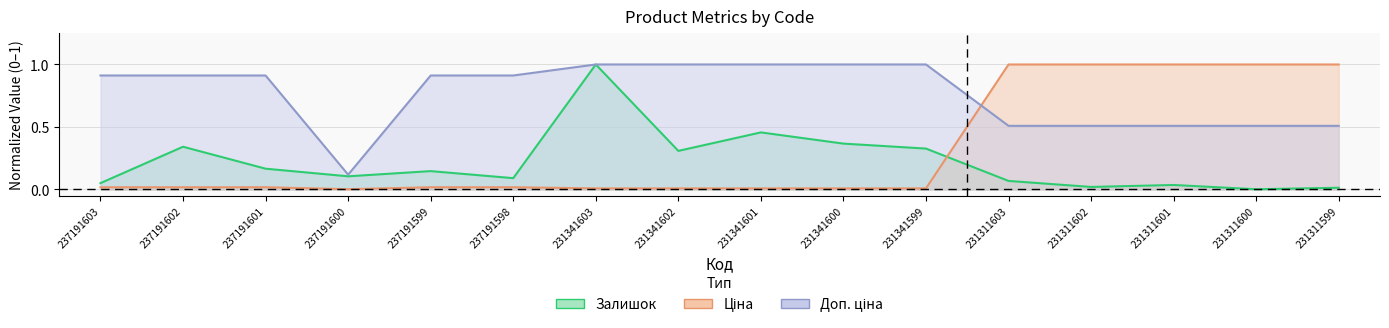

How many lines are shown in the chart?

3